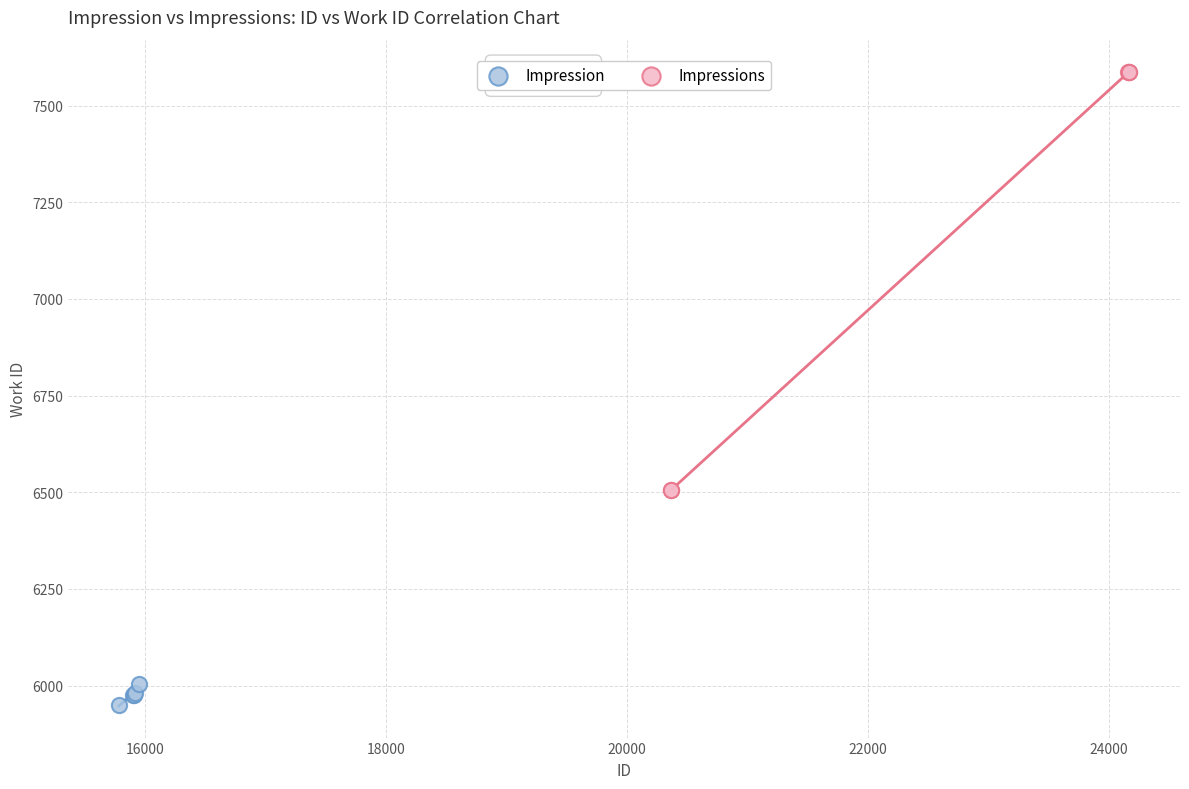

Which series contains the highest Y value?

Impressions